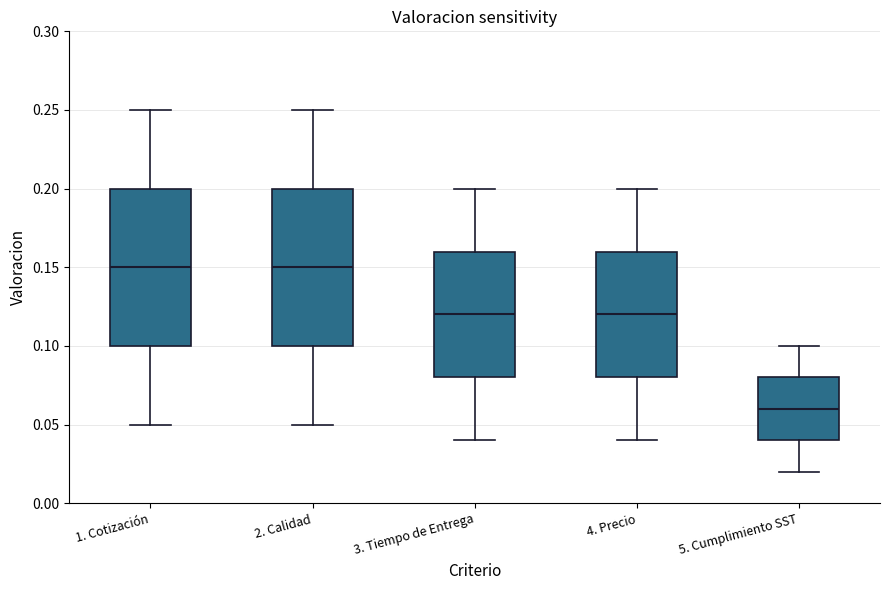

Where is the upper edge of the box for 4. Precio on the y-axis? The values are not printed on the chart, so give them approximately, as read against the axis.

0.16